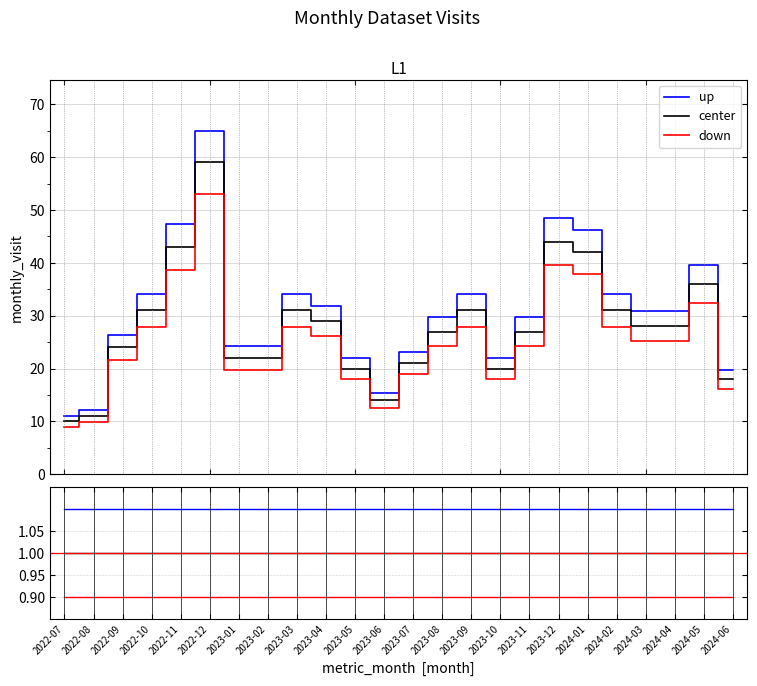

Which category has the lowest value across all series?

2024-05